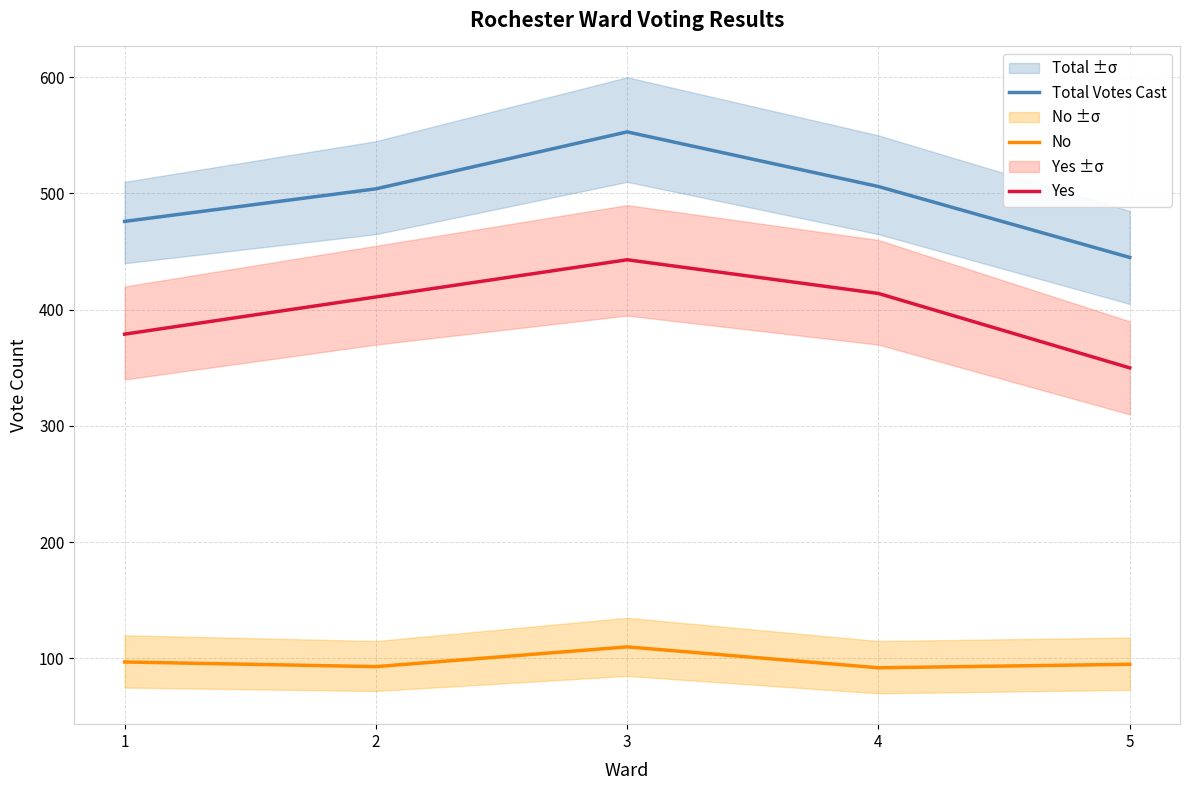

What is the difference between the maximum and second lowest values in the Yes series?

64